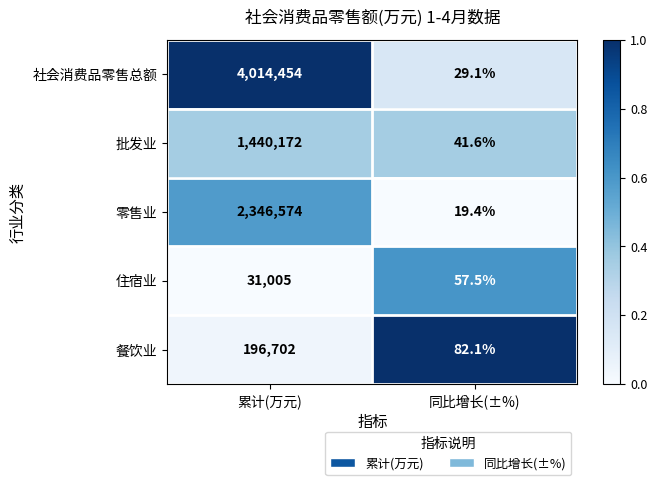

Between 累计(万元) and 同比增长(±%), which series saw the biggest shift?

社会消费品零售总额